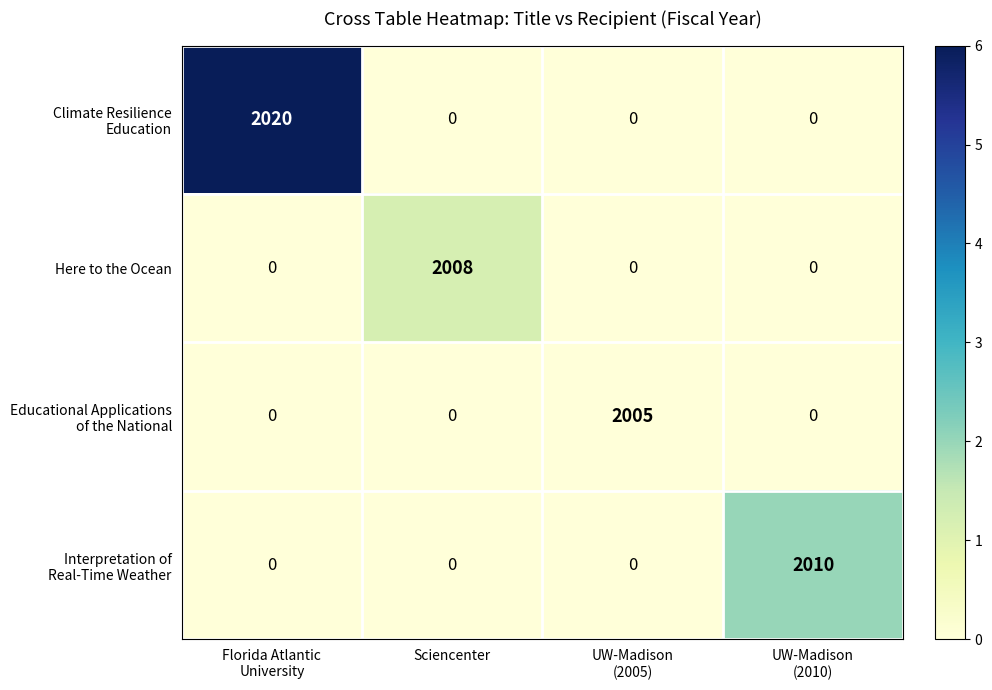

What is the average value of the Here to the Ocean series?

502